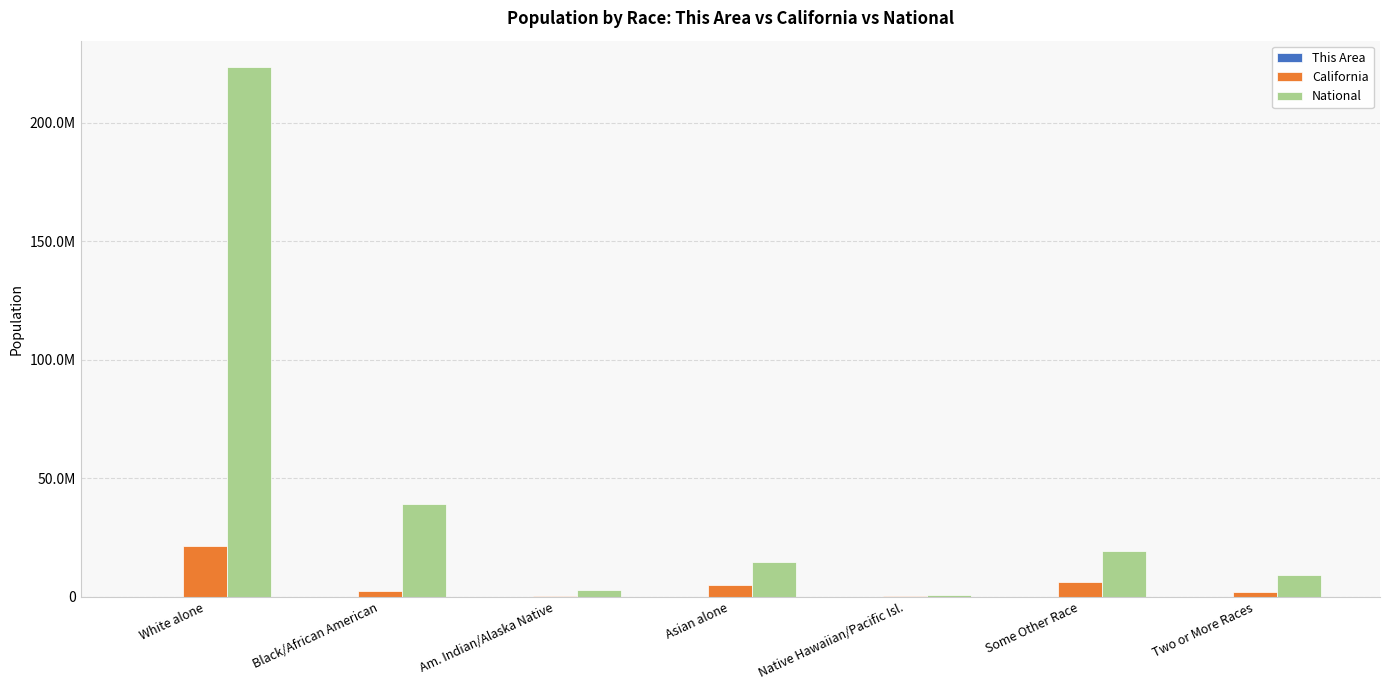

At which category does the chart reach its peak across all series?

White alone